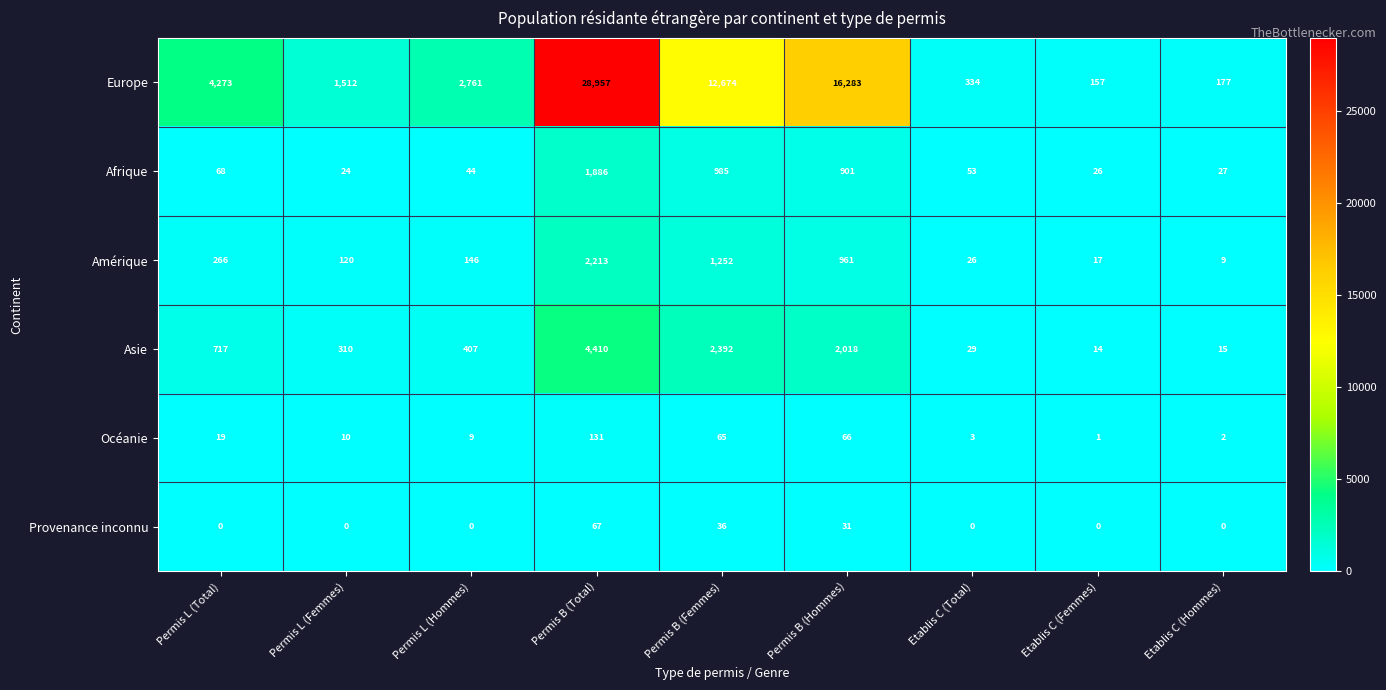

Which series has the largest total across all categories?

Europe